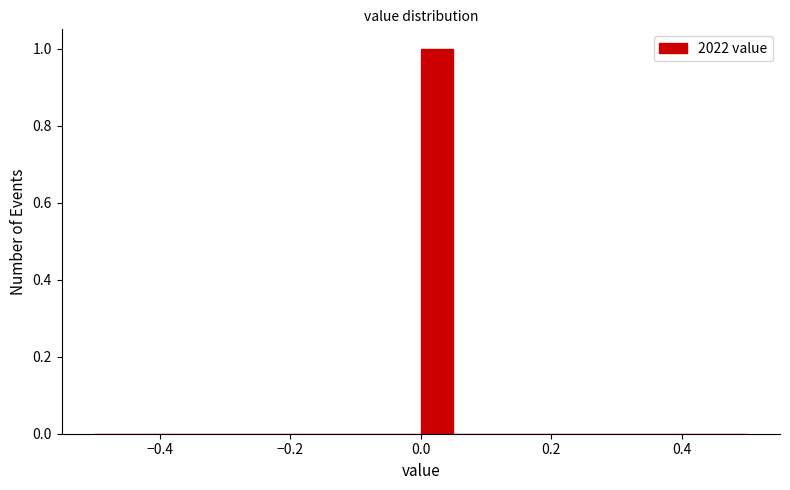

Read against the x-axis, roughly where is the centre of the tallest bar?

0.02